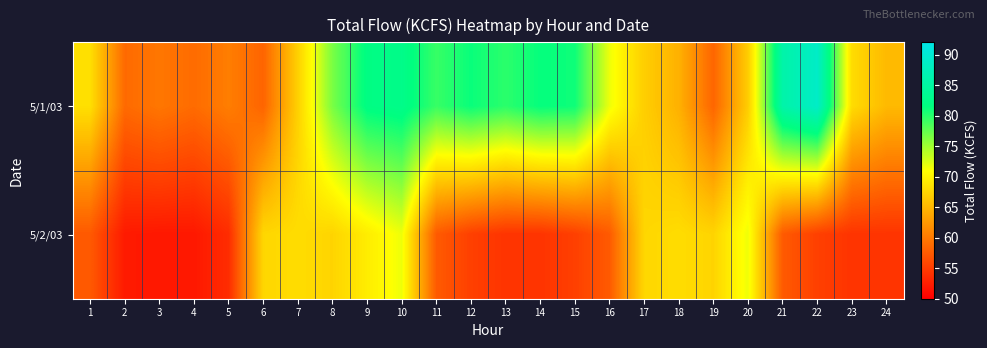

What is the difference between the highest and lowest values at 2?

6.6